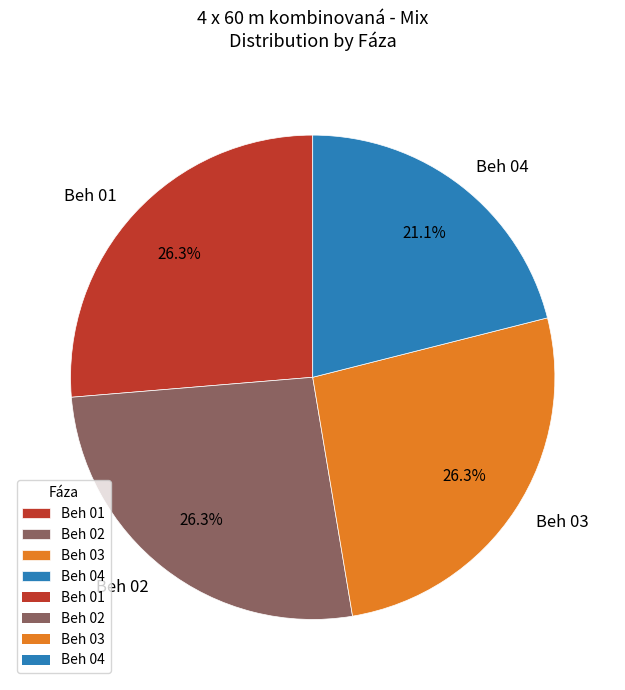

Which category has the smallest portion of the pie?

Beh 04